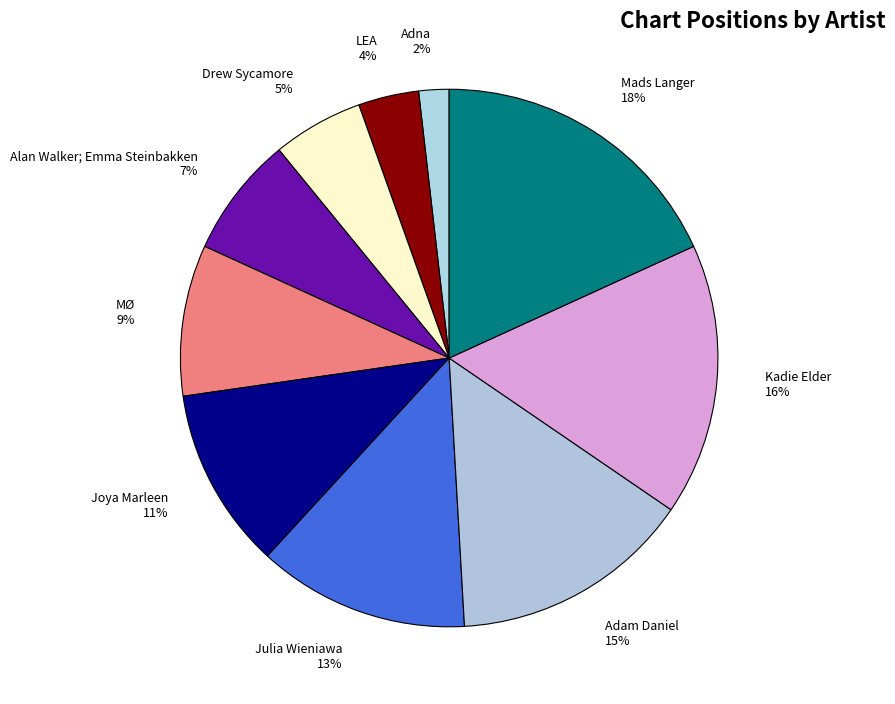

What is the largest slice in the pie chart?

Mads Langer